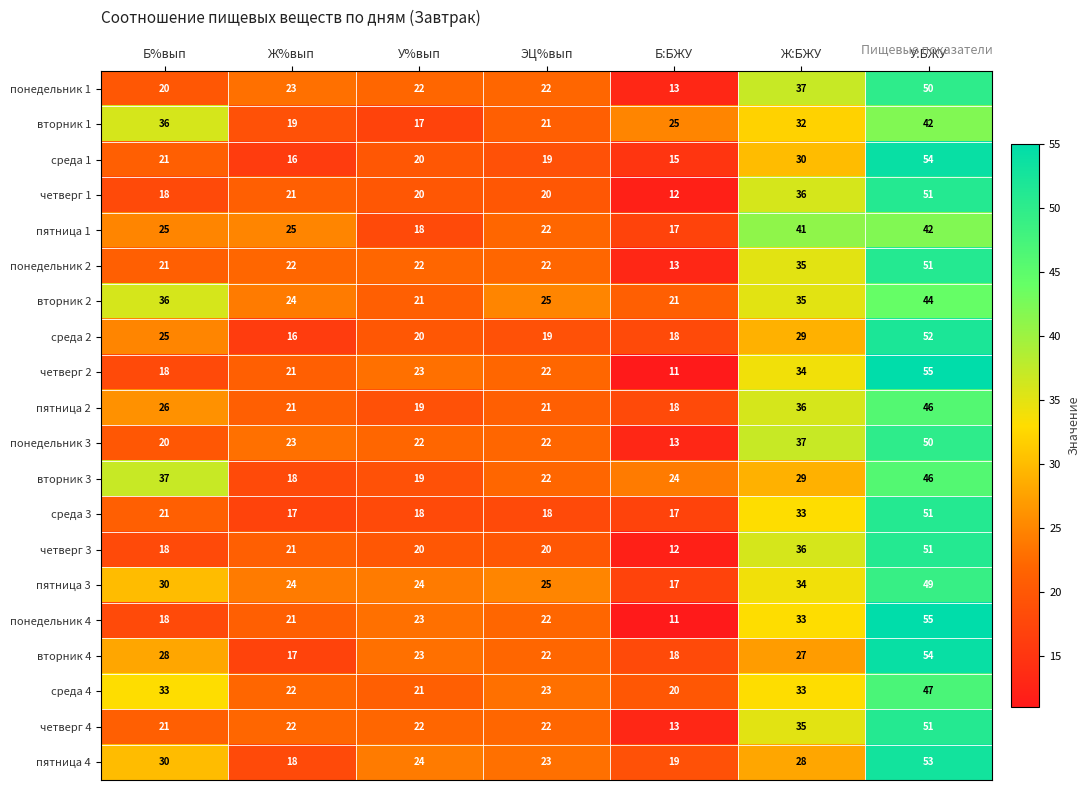

Where does the четверг 1 series first go above 20?

Ж%вып